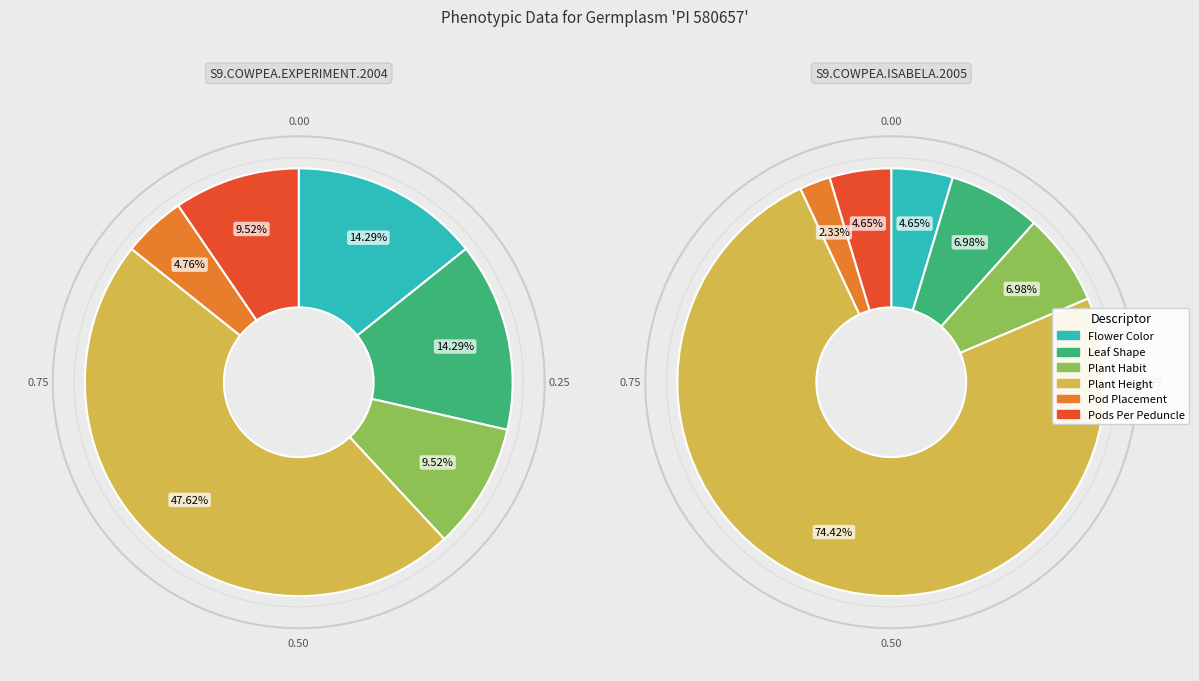

To the nearest percent, what is the difference between the largest and smallest slice percentages?

43%